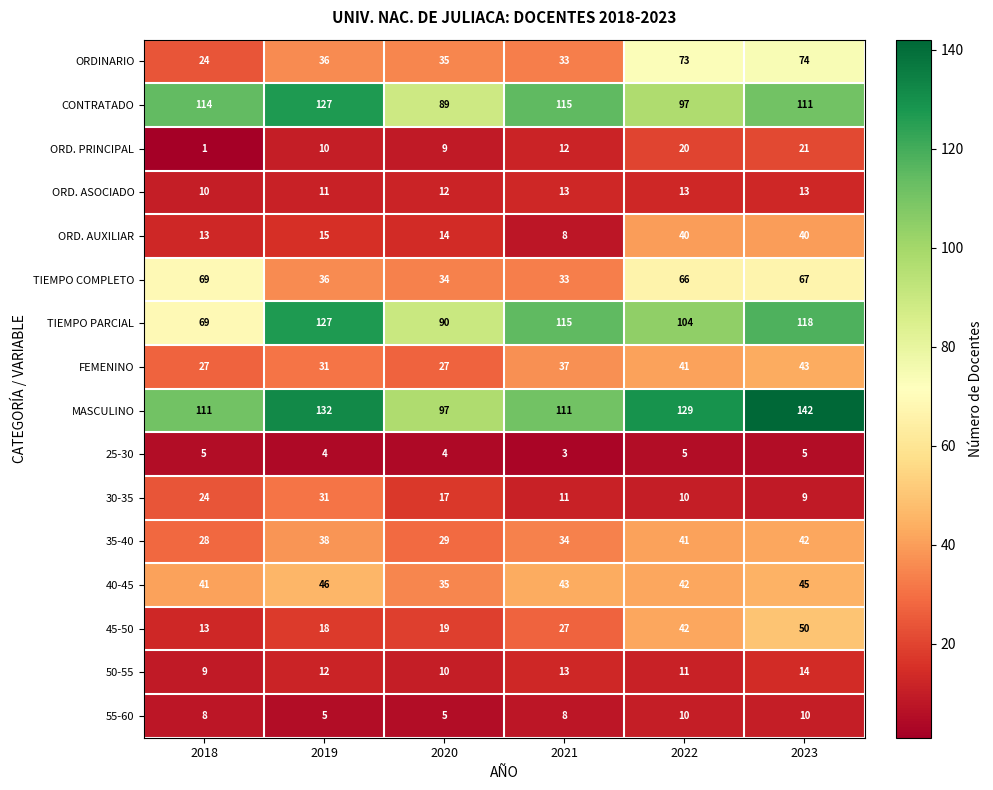

Which series has the widest spread of values?

TIEMPO PARCIAL